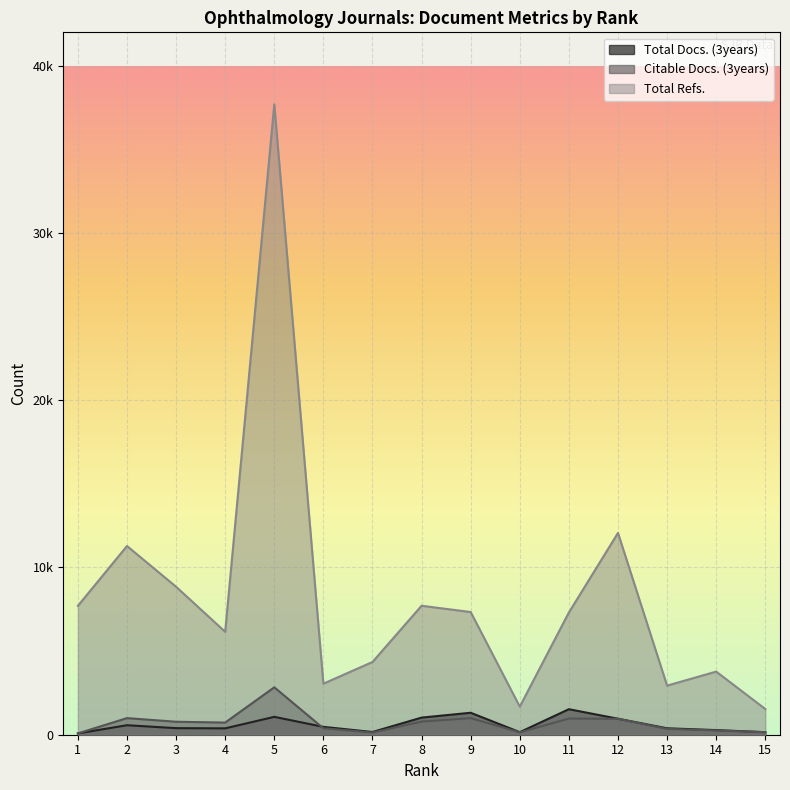

True or false: Citable Docs. (3years) and Total Refs. cross at least once.

False